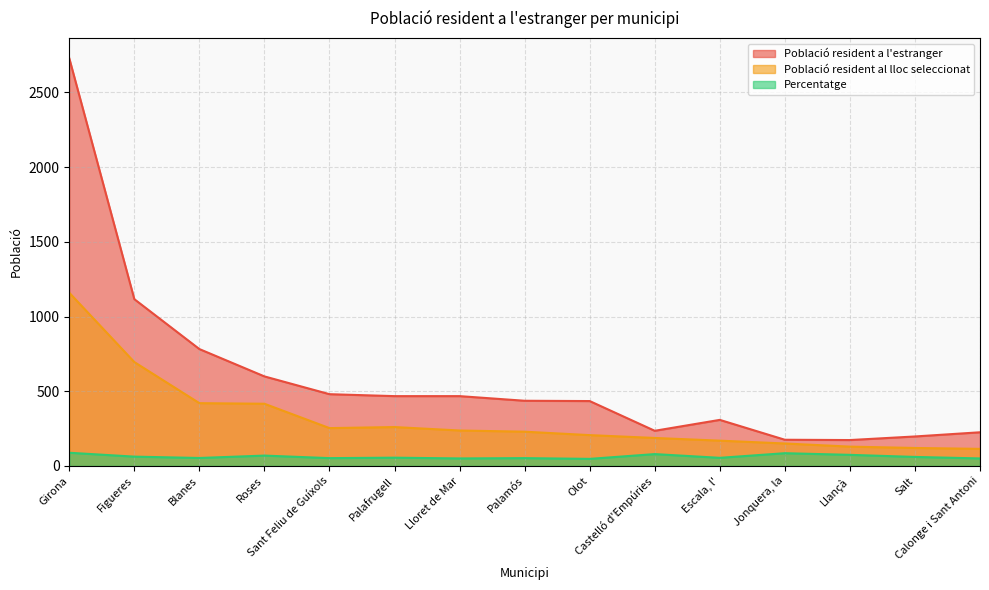

What is the sum of all Població resident a l'estranger values?

8822